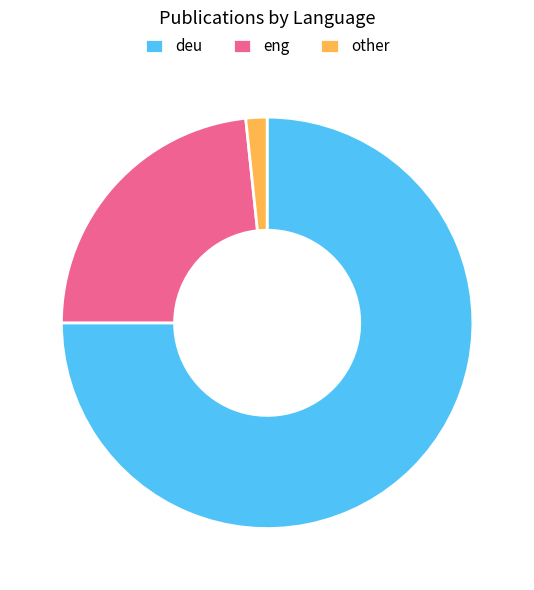

Which slice is the smallest?

other